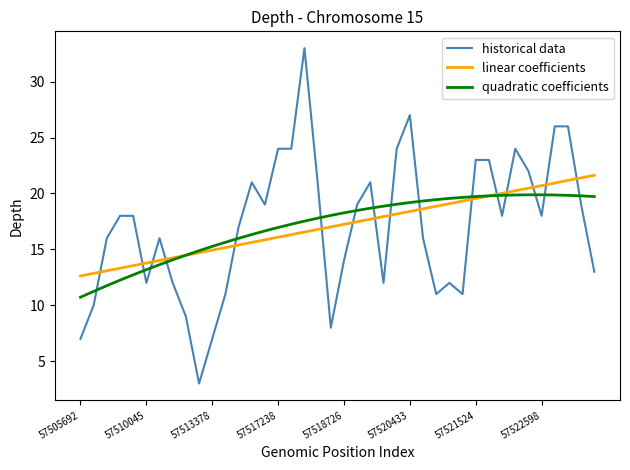

How many times do linear coefficients and historical data cross each other?

16